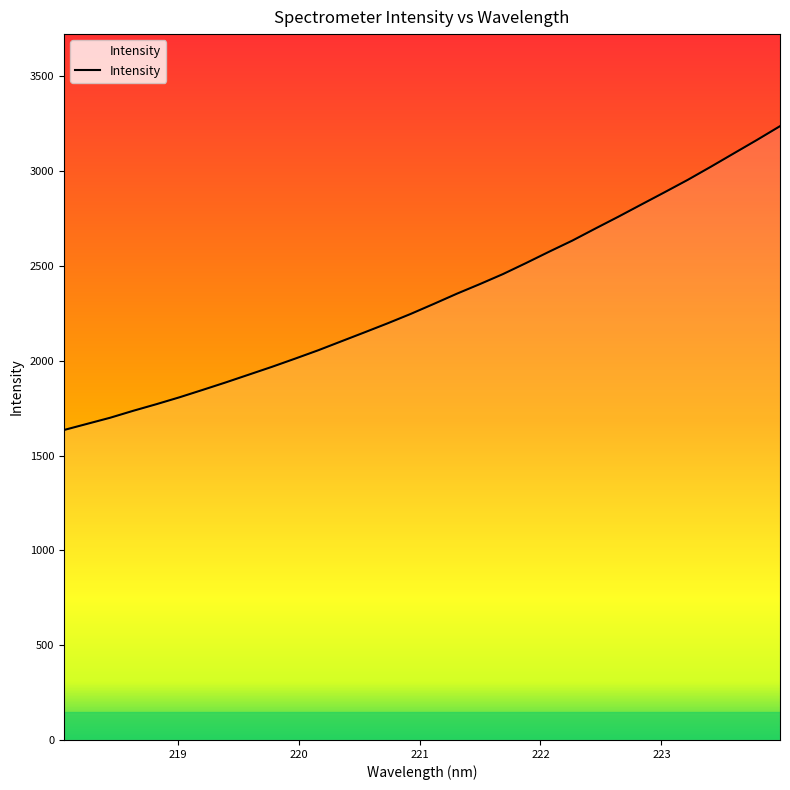

What is the difference between the maximum and minimum values?

1602.6